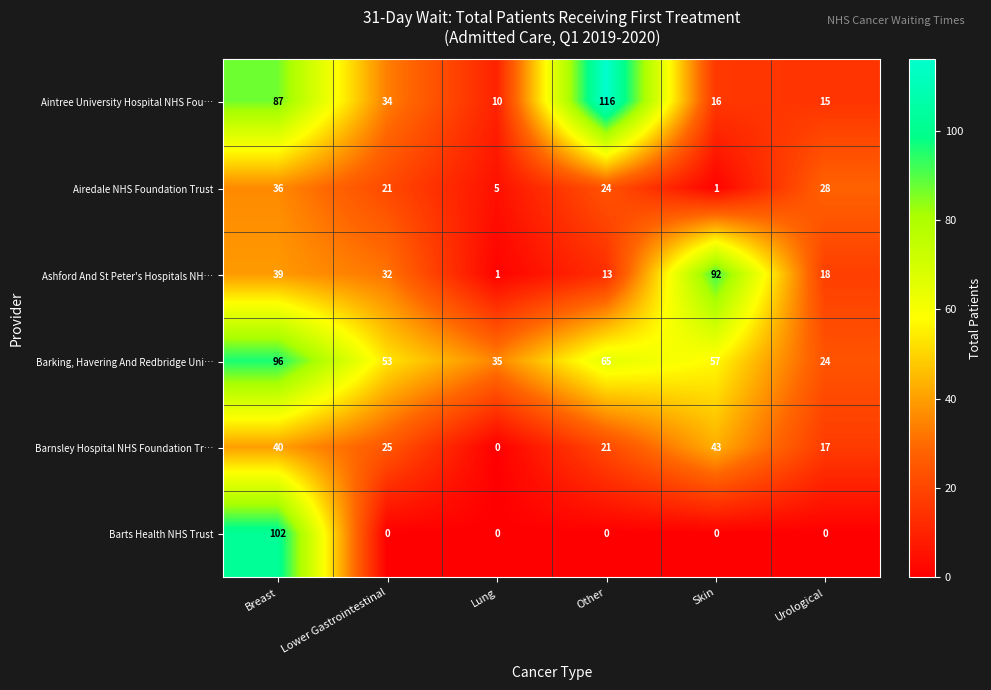

Where does the Barking, Havering And Redbridge Uni… series first go above 57?

Breast